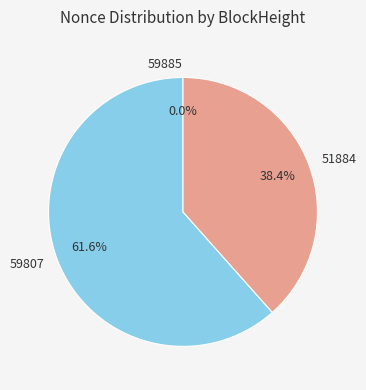

Is there a majority slice in this chart?

Yes